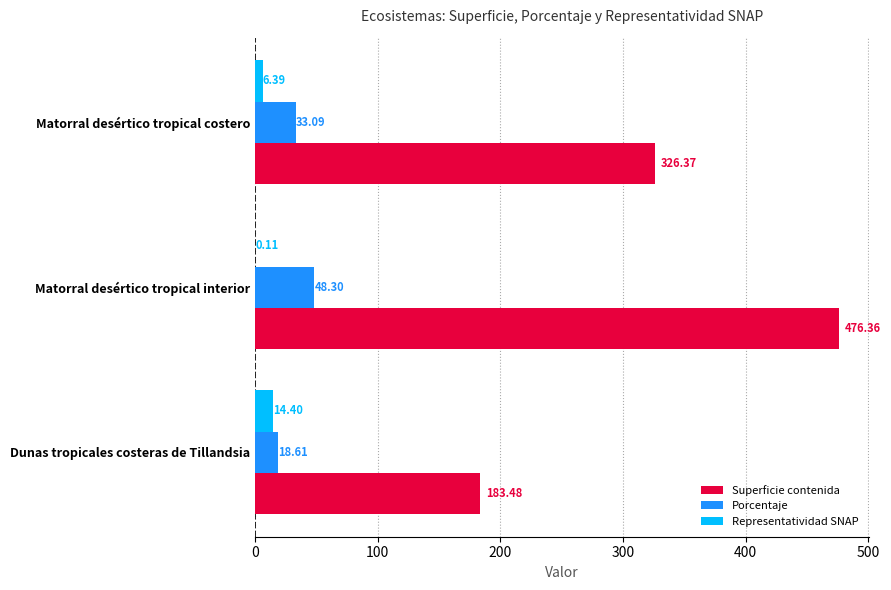

Between Matorral desértico tropical interior and Matorral desértico tropical costero, which series saw the biggest shift?

Superficie contenida